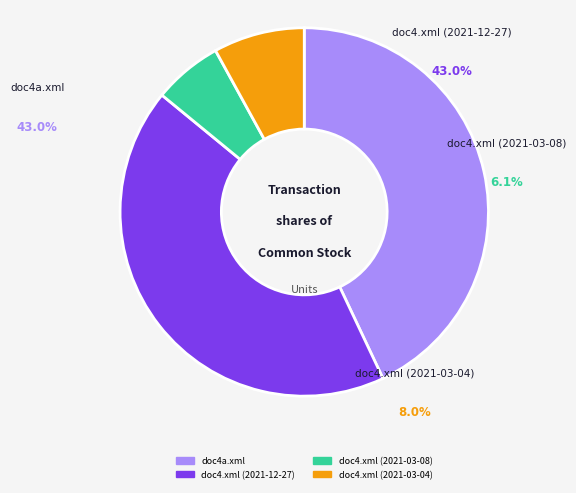

To the nearest percent, what is the combined percentage of doc4.xml (2021-12-27) and doc4.xml (2021-03-04)?

51%